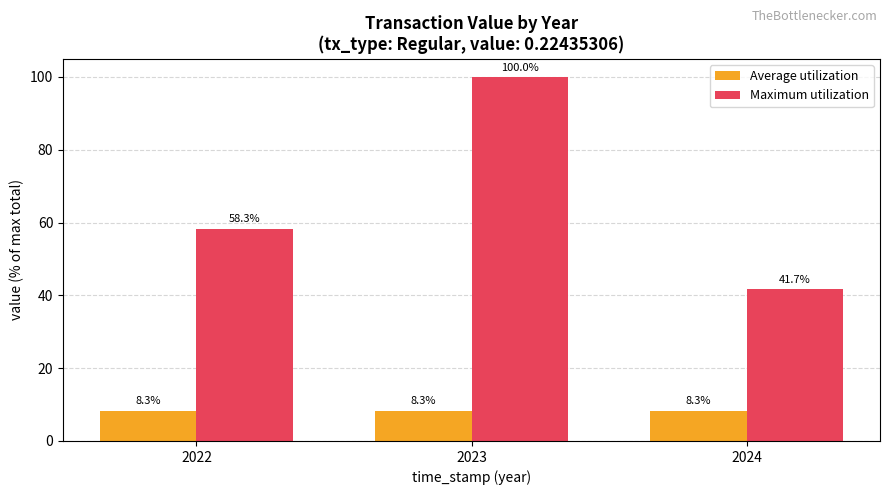

What is the lowest value of the Maximum utilization series?

41.7